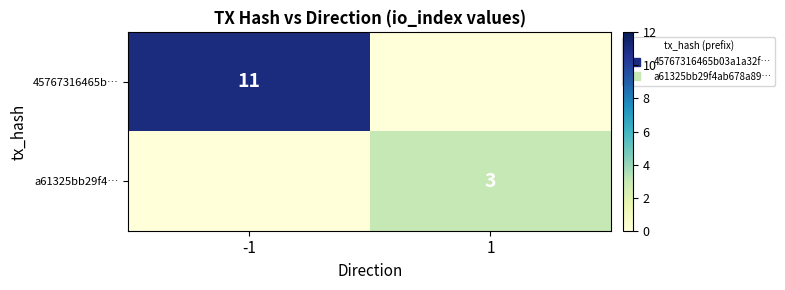

At which label is a61325bb29f4… closest to 1?

-1